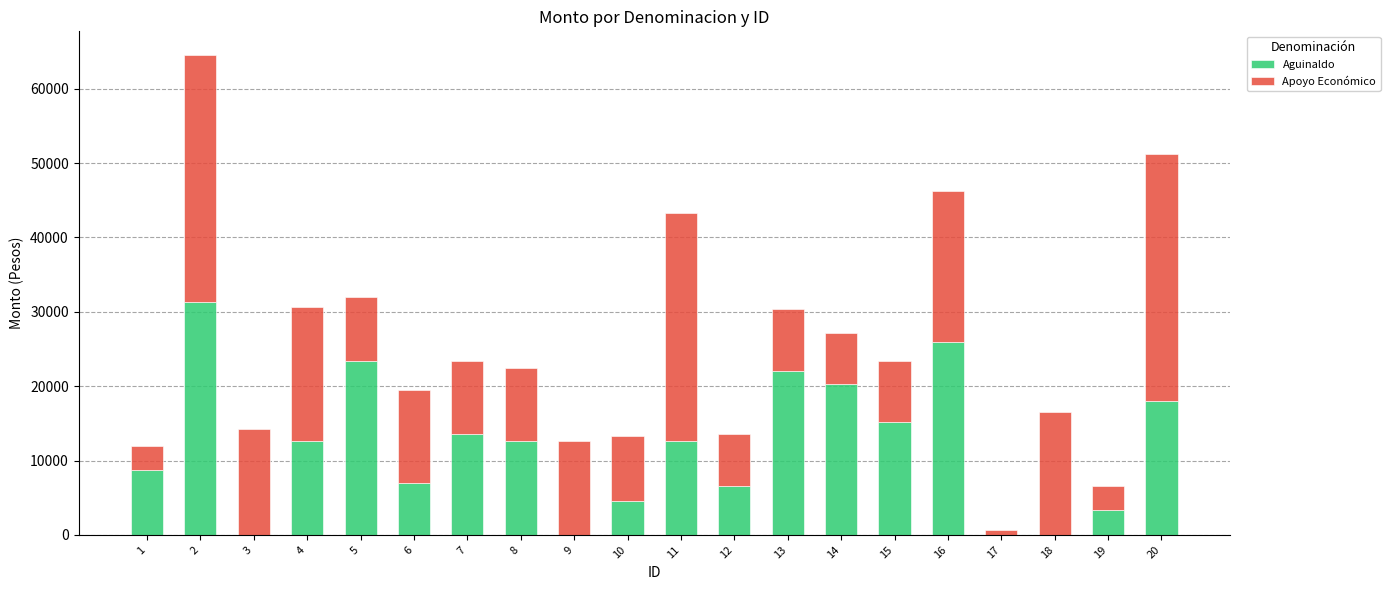

What is the total value across all series at 13?

30314.7